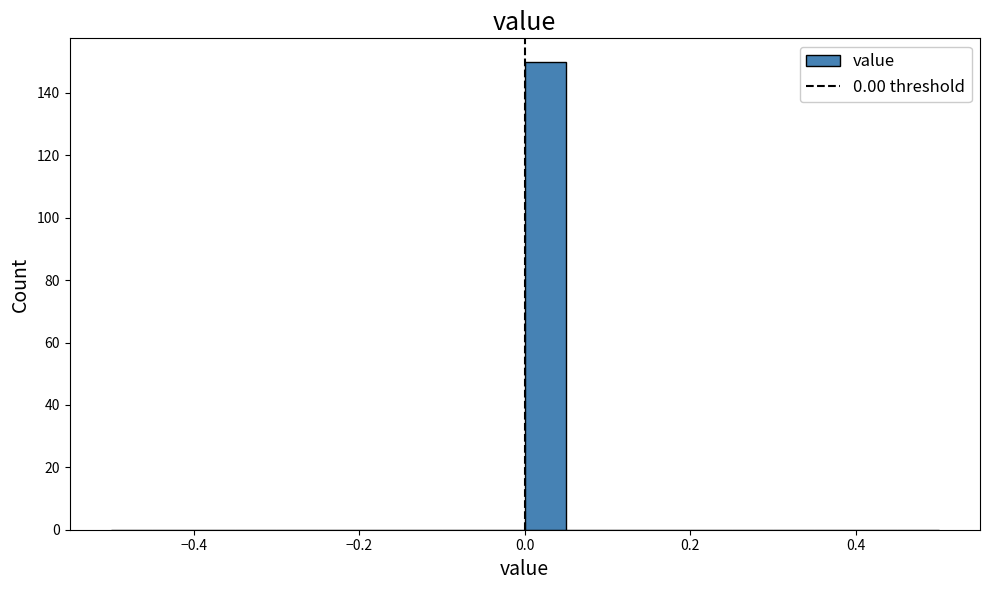

Around what value on the x-axis is the tallest bar? Give the approximate position of its centre, as read against the axis.

0.02